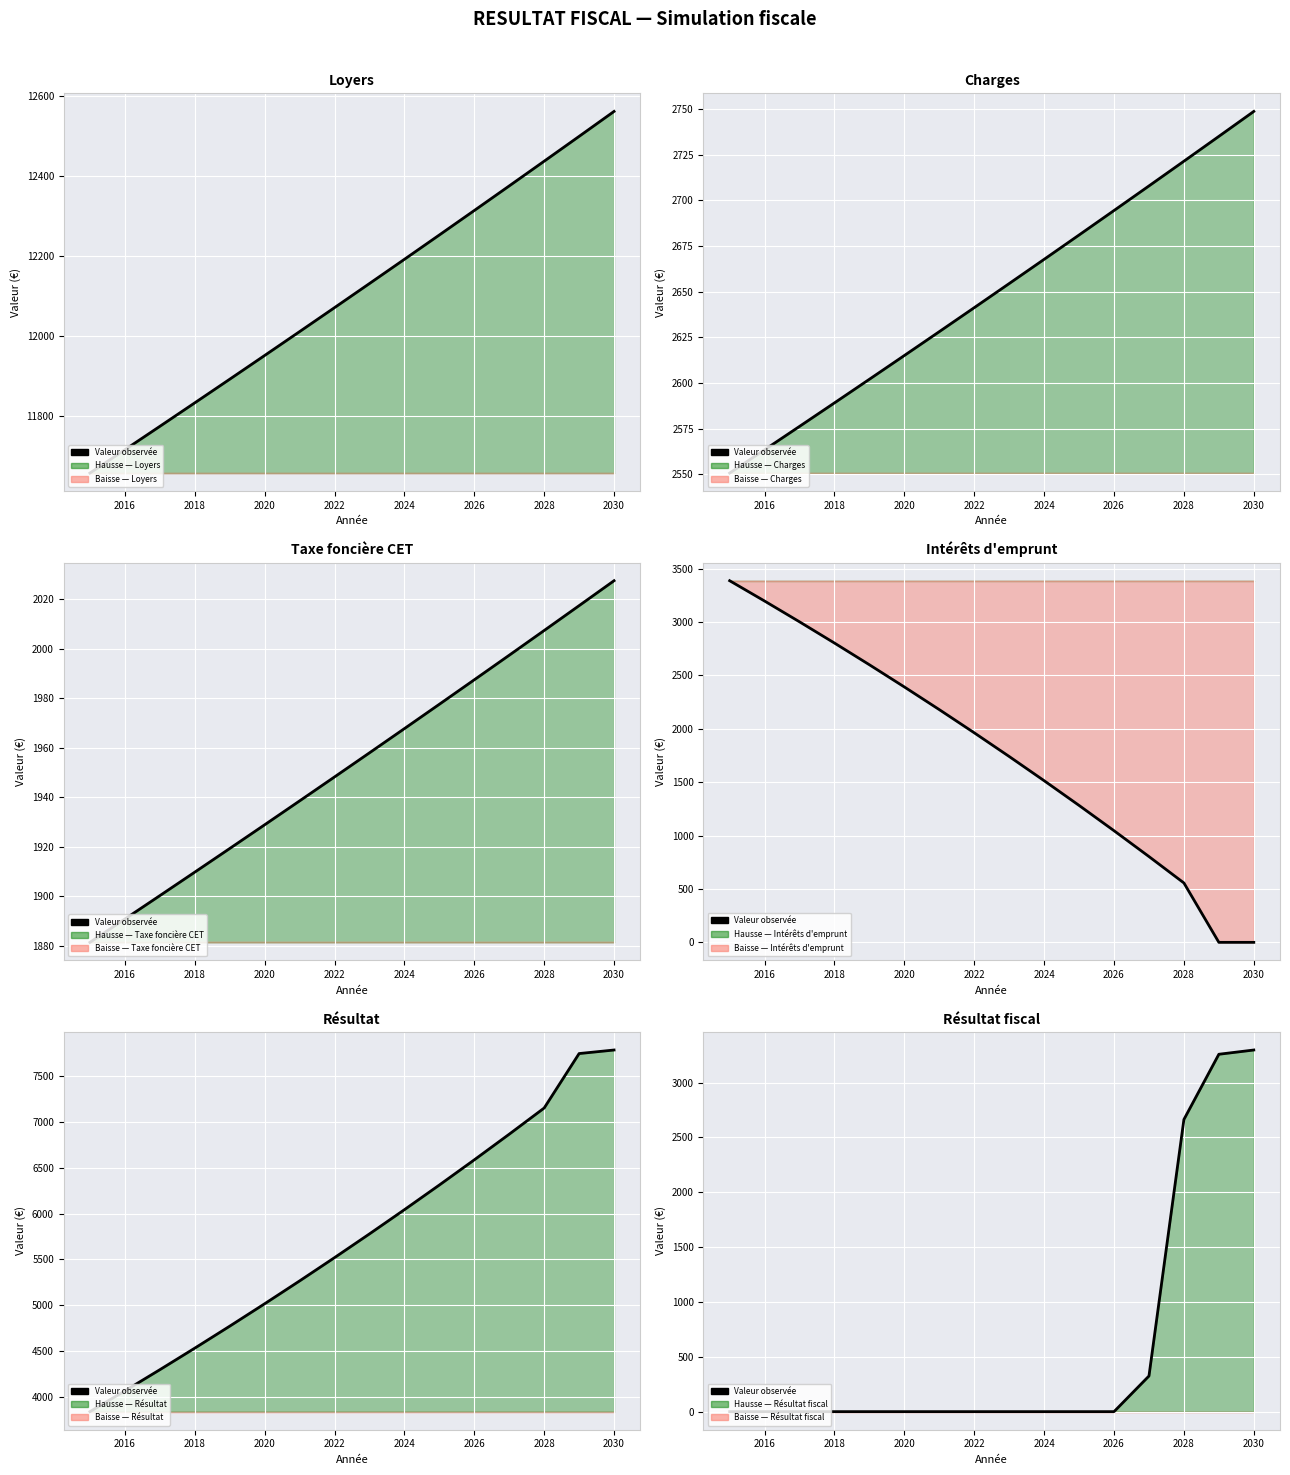

What is the difference between the maximum and minimum values in the Intérêts d'emprunt series?

3385.9